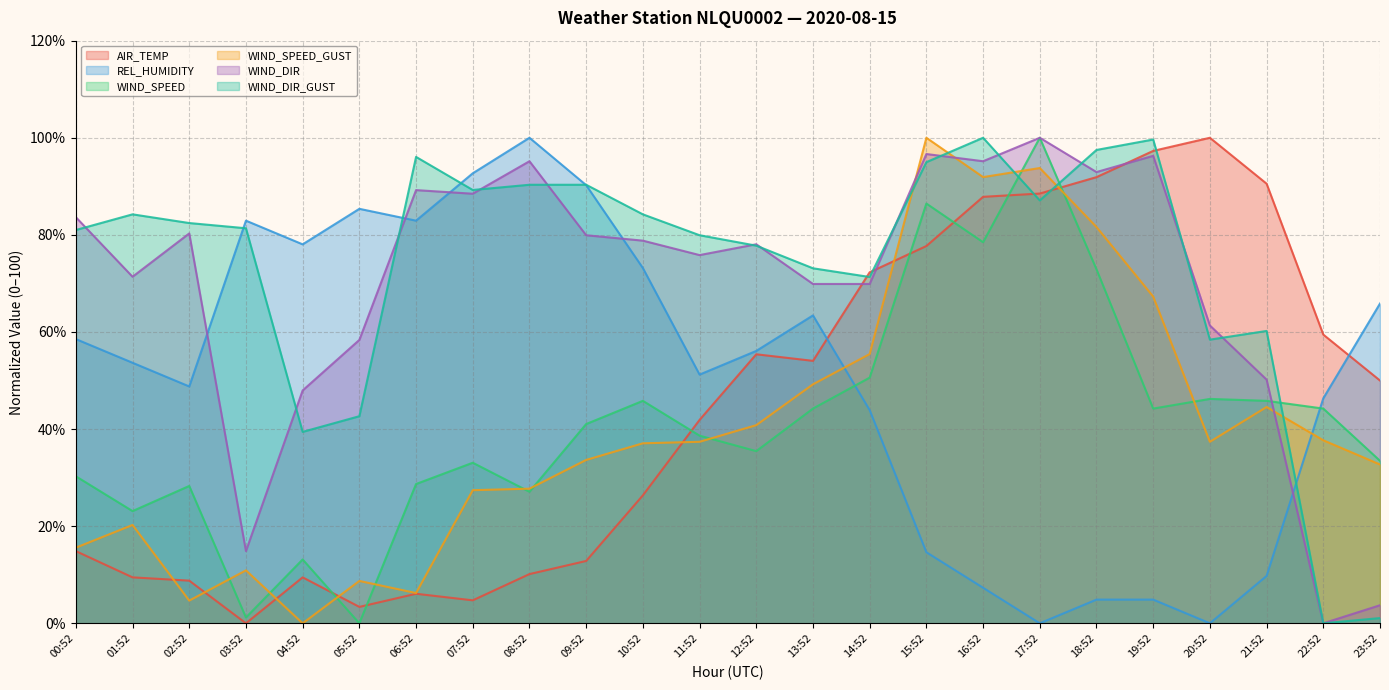

True or false: WIND_DIR_GUST has more than 2 interior local peaks.

True